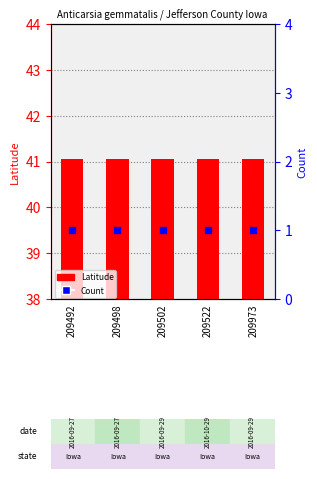

What are all the series names shown in the legend?

Latitude, Count